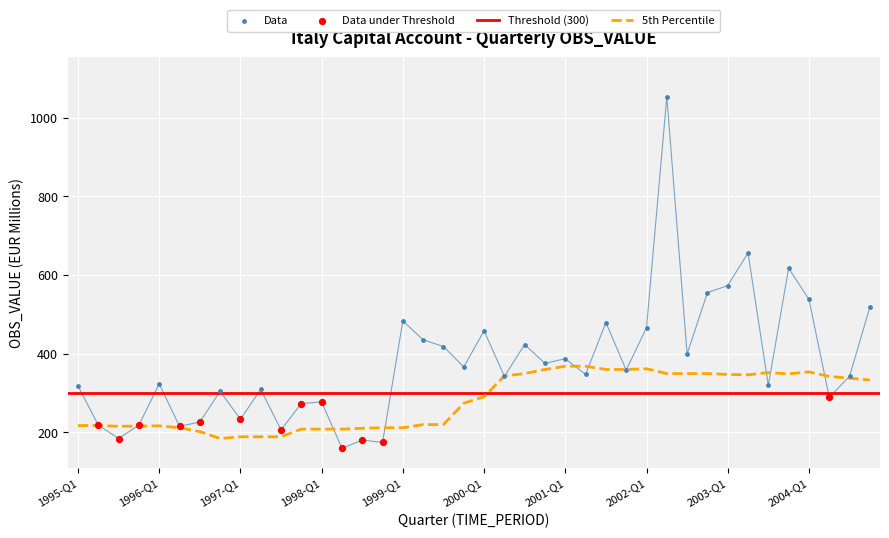

Which has a higher value, 1998-Q1 or 2003-Q3?

2003-Q3